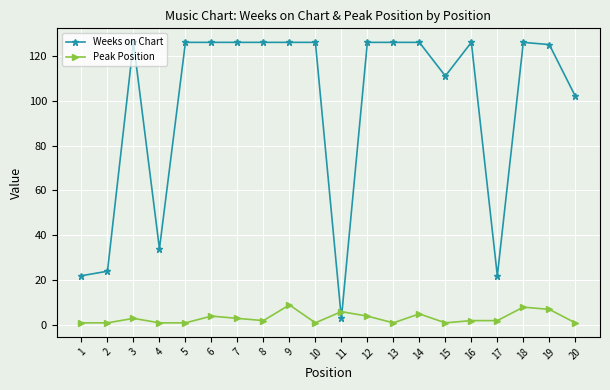

Rank the series by their maximum value, from highest to lowest.

Weeks on Chart, Peak Position